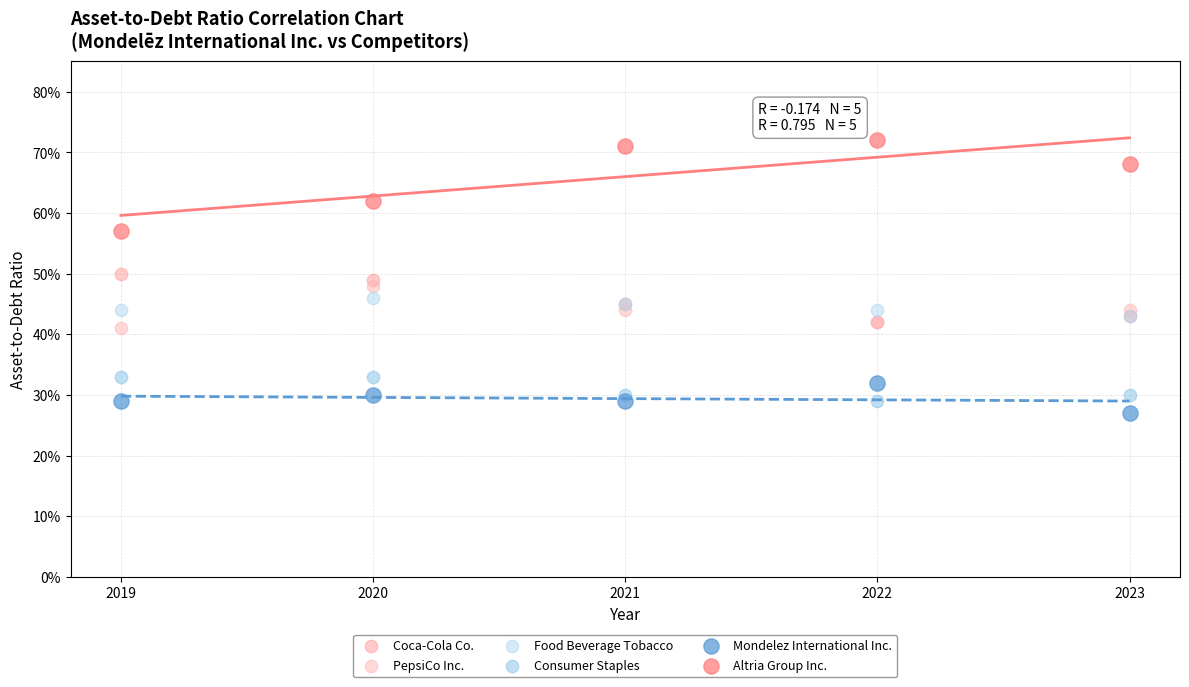

Which series has the widest spread of Y values?

Altria Group Inc.